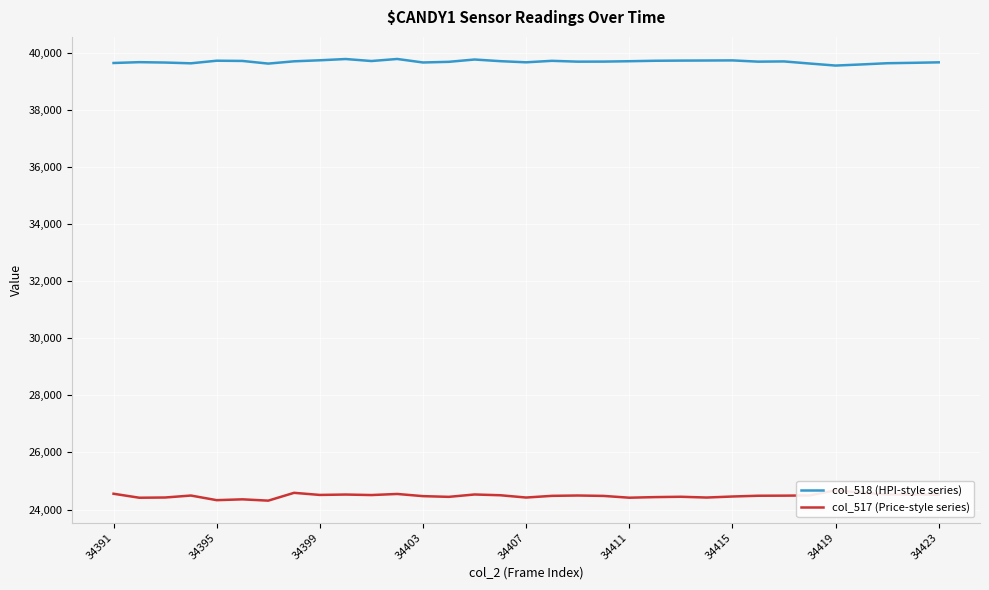

What is the lowest value of the col_518 (HPI-style series) series?

39557